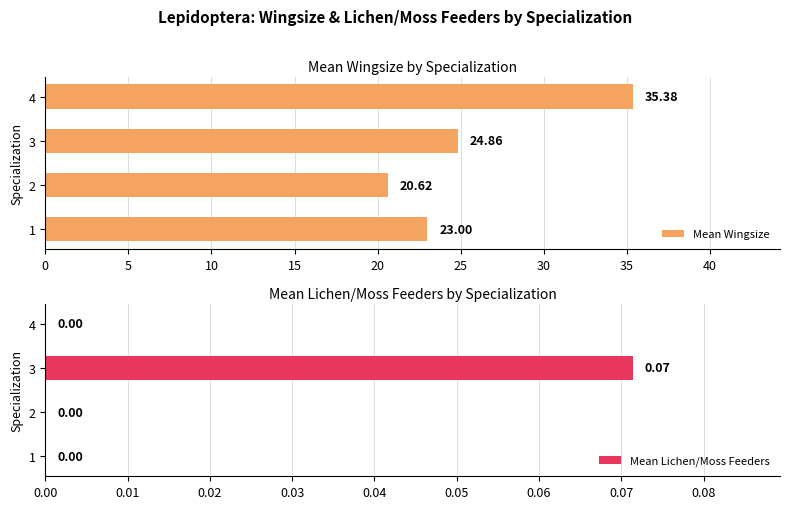

What are all the series names shown in the legend?

Mean Wingsize, Mean Lichen/Moss Feeders